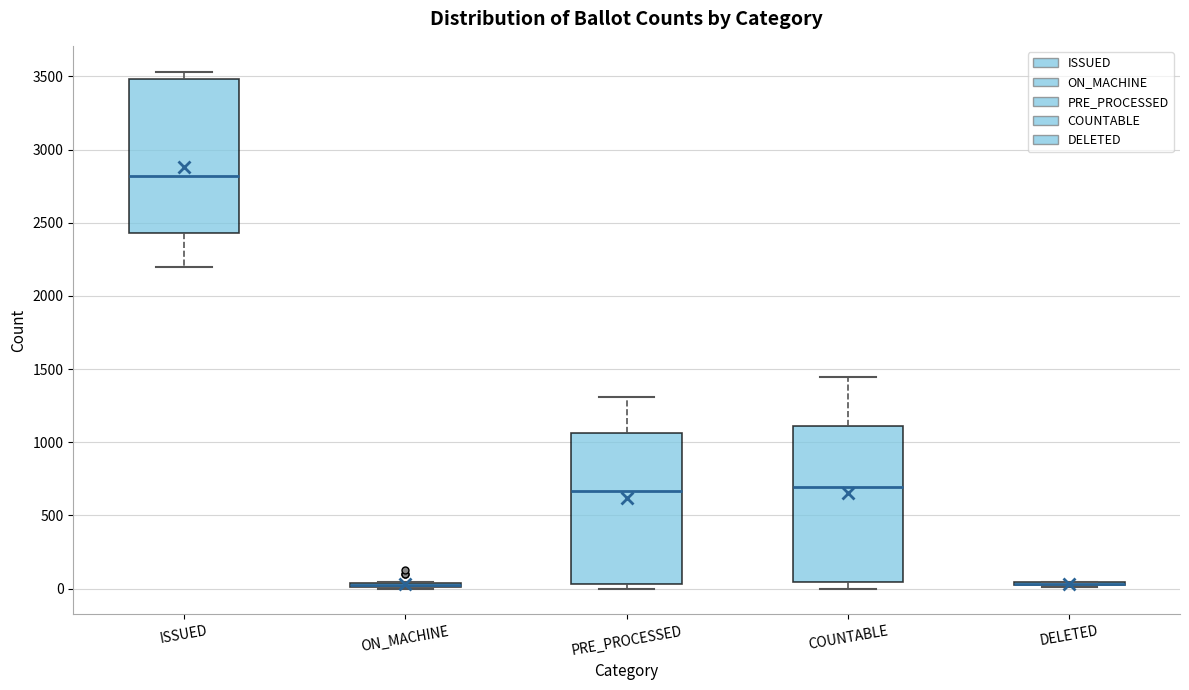

Where is the upper edge of the box for ON_MACHINE on the y-axis? The values are not printed on the chart, so give them approximately, as read against the axis.

50